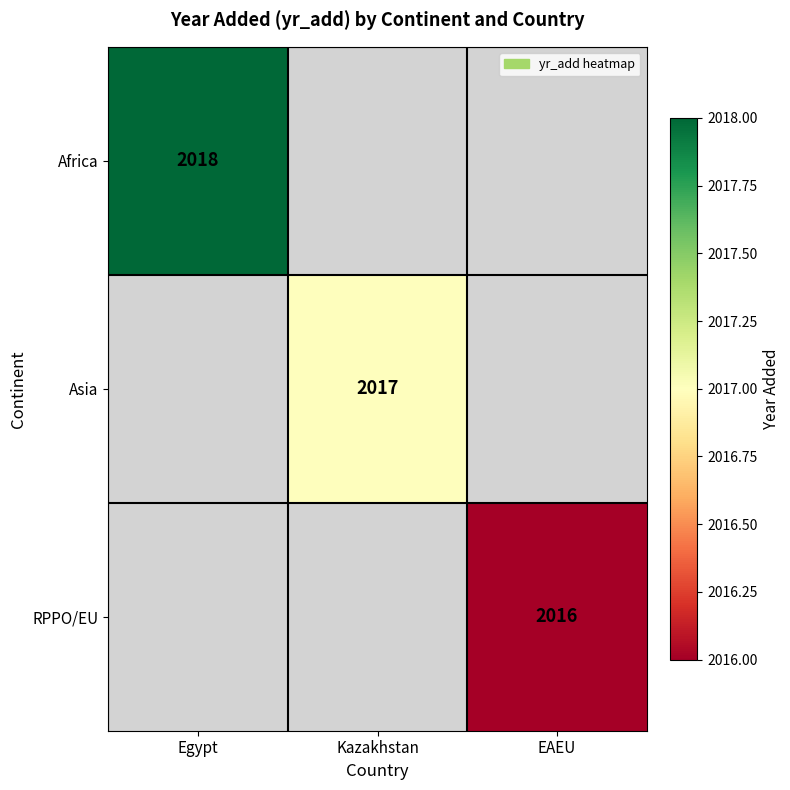

The value of Africa at Egypt is 2018. True or false?

True